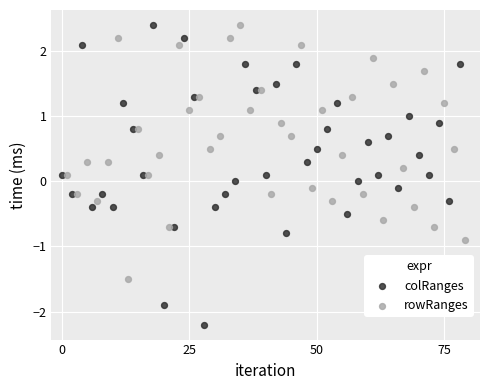

What are all the series names shown in the legend?

colRanges, rowRanges